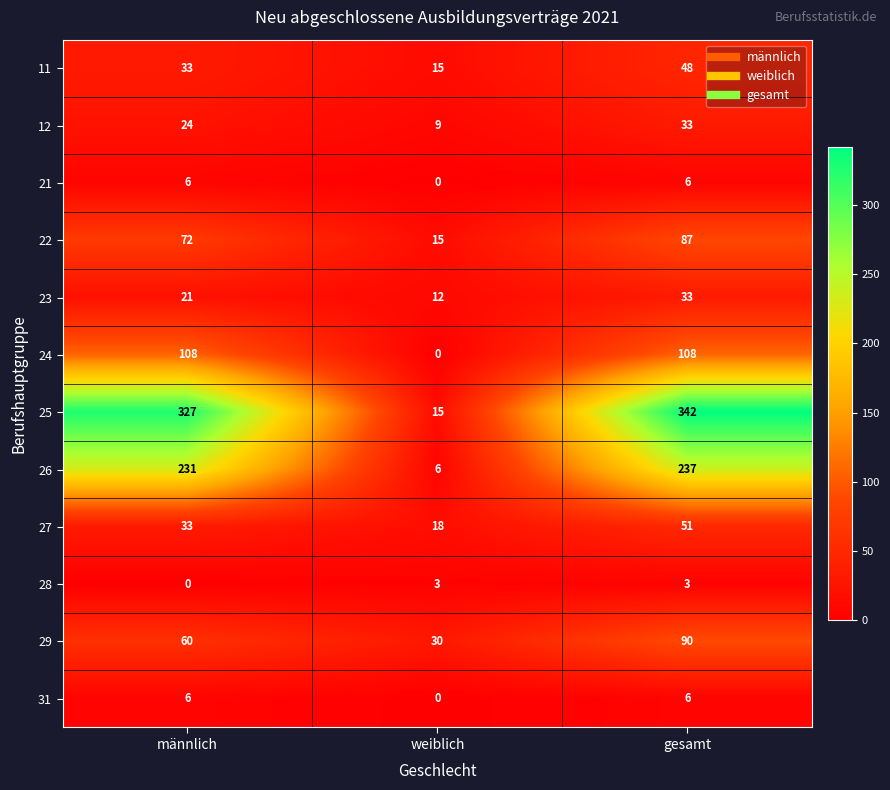

Between männlich and weiblich, which series saw the biggest shift?

25